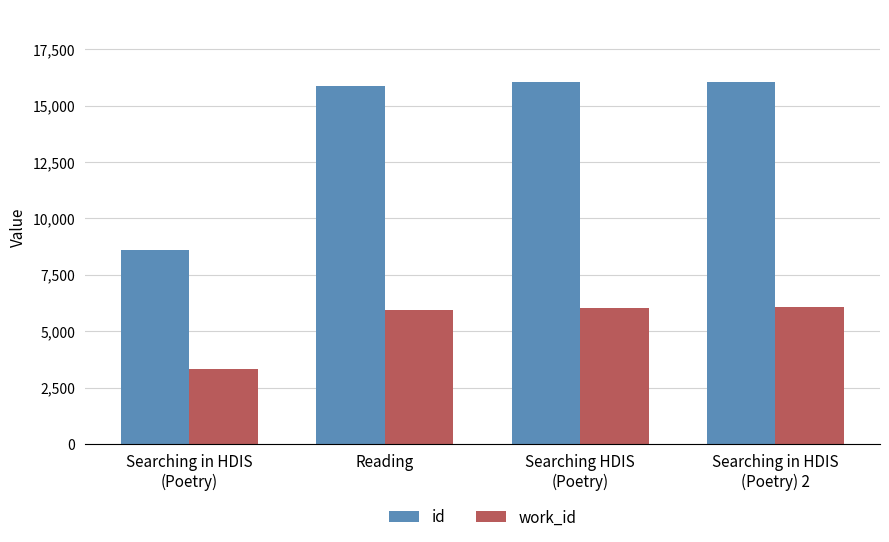

At how many categories does at least one series exceed 7508?

4